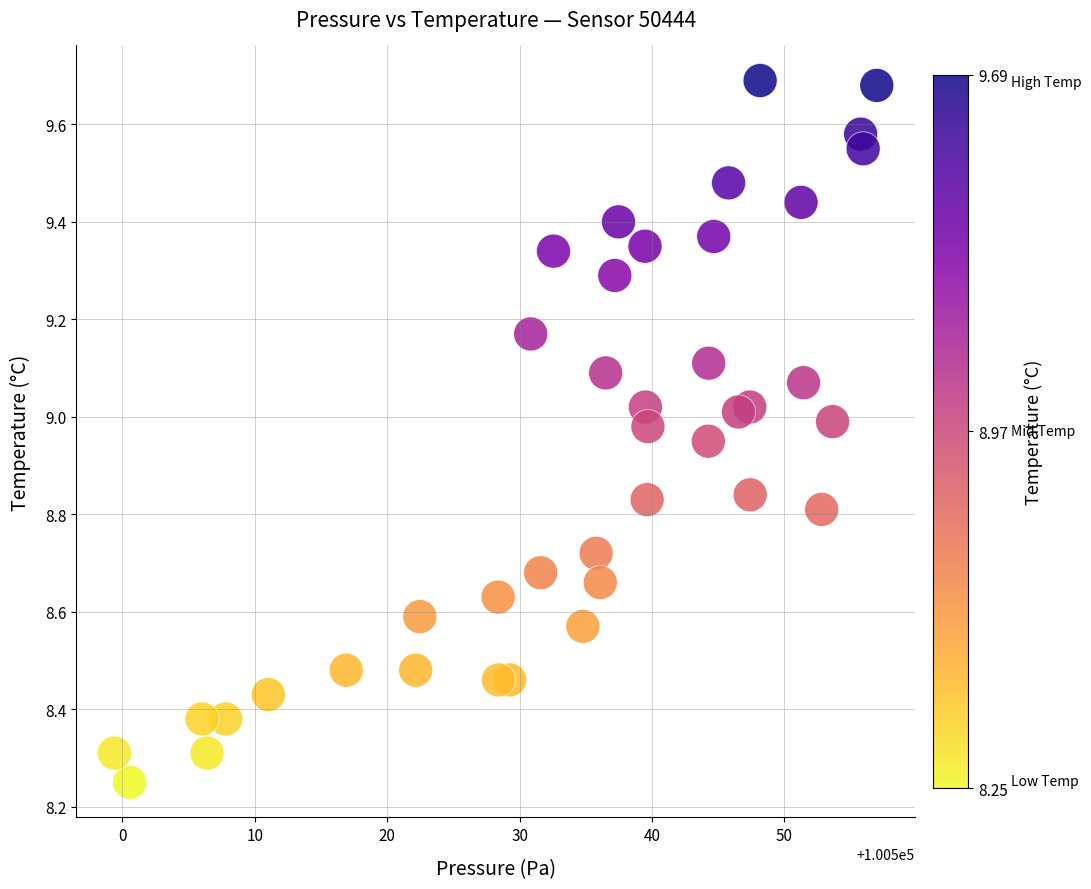

What is the range of Y values (max minus min)?

1.4